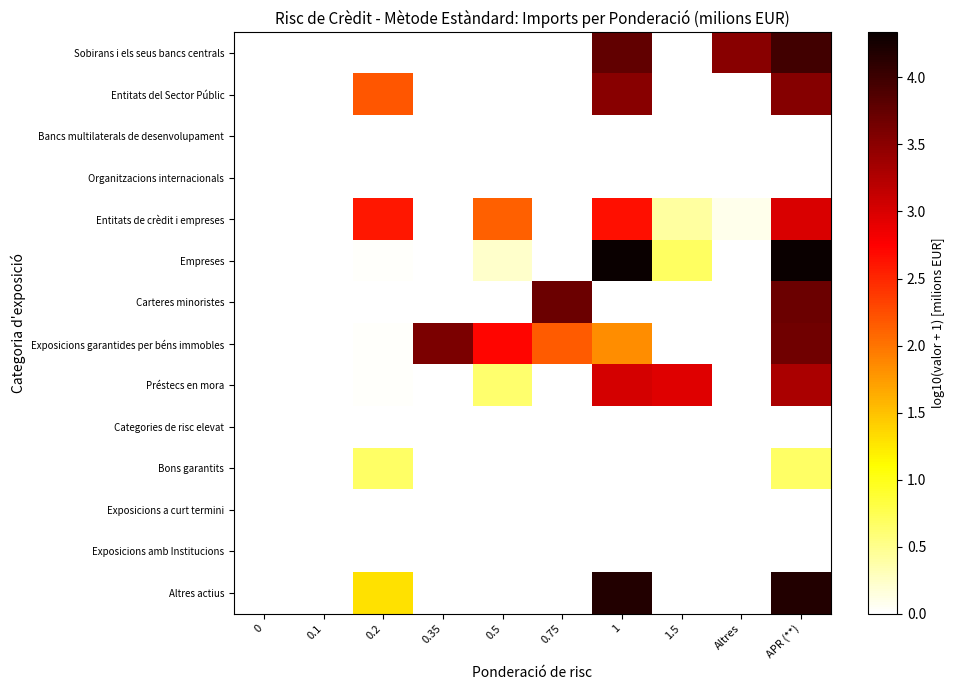

Reading left to right, transcribe all the data shown in this chart.

Sobirans i els seus bancs centrals: 0=0.0	0.1=0.0	0.2=0.0	0.35=0.0	0.5=0.0	0.75=0.0	1=3.8	1.5=0.0	Altres=3.5	APR (**)=4.0
Entitats del Sector Públic: 0=0.0	0.1=0.0	0.2=2.2	0.35=0.0	0.5=0.0	0.75=0.0	1=3.5	1.5=0.0	Altres=0.0	APR (**)=3.5
Bancs multilaterals de desenvolupament: 0=0.0	0.1=0.0	0.2=0.0	0.35=0.0	0.5=0.0	0.75=0.0	1=0.0	1.5=0.0	Altres=0.0	APR (**)=0.0
Organitzacions internacionals: 0=0.0	0.1=0.0	0.2=0.0	0.35=0.0	0.5=0.0	0.75=0.0	1=0.0	1.5=0.0	Altres=0.0	APR (**)=0.0
Entitats de crèdit i empreses: 0=0.0	0.1=0.0	0.2=2.6	0.35=0.0	0.5=2.1	0.75=0.0	1=2.7	1.5=0.4	Altres=0.1	APR (**)=3.0
Empreses: 0=0.0	0.1=0.0	0.2=0.0	0.35=0.0	0.5=0.2	0.75=0.0	1=4.3	1.5=0.7	Altres=0.0	APR (**)=4.3
Carteres minoristes: 0=0.0	0.1=0.0	0.2=0.0	0.35=0.0	0.5=0.0	0.75=3.7	1=0.0	1.5=0.0	Altres=0.0	APR (**)=3.7
Exposicions garantides per béns immobles: 0=0.0	0.1=0.0	0.2=0.0	0.35=3.6	0.5=2.7	0.75=2.2	1=1.8	1.5=0.0	Altres=0.0	APR (**)=3.7
Préstecs en mora: 0=0.0	0.1=0.0	0.2=0.0	0.35=0.0	0.5=0.6	0.75=0.0	1=3.0	1.5=2.9	Altres=0.0	APR (**)=3.3
Categories de risc elevat: 0=0.0	0.1=0.0	0.2=0.0	0.35=0.0	0.5=0.0	0.75=0.0	1=0.0	1.5=0.0	Altres=0.0	APR (**)=0.0
Bons garantits: 0=0.0	0.1=0.0	0.2=0.7	0.35=0.0	0.5=0.0	0.75=0.0	1=0.0	1.5=0.0	Altres=0.0	APR (**)=0.7
Exposicions a curt termini: 0=0.0	0.1=0.0	0.2=0.0	0.35=0.0	0.5=0.0	0.75=0.0	1=0.0	1.5=0.0	Altres=0.0	APR (**)=0.0
Exposicions amb Institucions: 0=0.0	0.1=0.0	0.2=0.0	0.35=0.0	0.5=0.0	0.75=0.0	1=0.0	1.5=0.0	Altres=0.0	APR (**)=0.0
Altres actius: 0=0.0	0.1=0.0	0.2=1.3	0.35=0.0	0.5=0.0	0.75=0.0	1=4.2	1.5=0.0	Altres=0.0	APR (**)=4.2